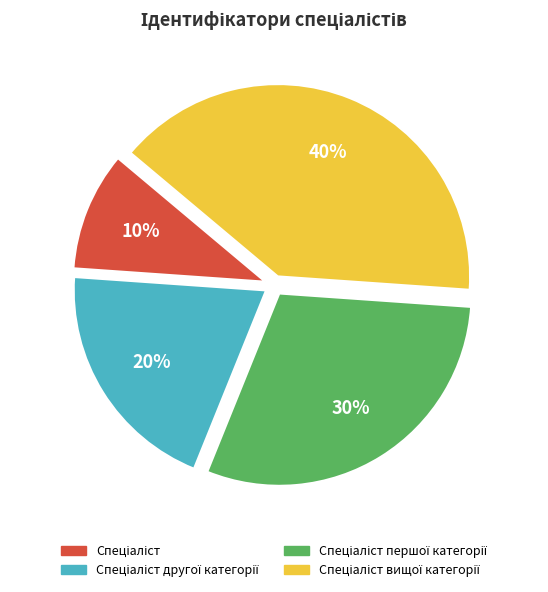

To the nearest percent, what is the difference between the largest and smallest slice percentages?

30%